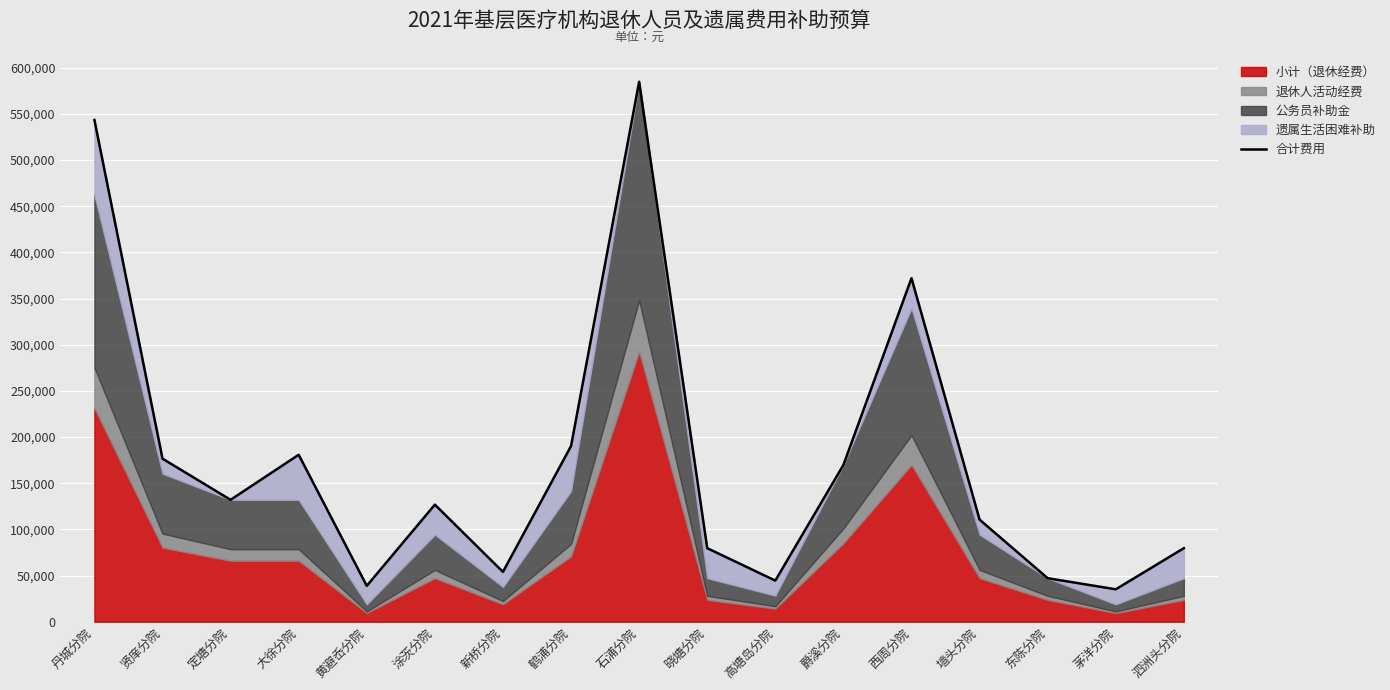

Reading left to right, what are all the values shown in this chart?

丹城分院=543370	贤庠分院=176570	定塘分院=132020	大徐分院=180800	黄避岙分院=38840	涂茨分院=126820	新桥分院=53980	鹤浦分院=190230	石浦分院=584660	晓塘分院=79670	高塘岛分院=44550	爵溪分院=169740	西周分院=372000	墙头分院=110560	东陈分院=47150	茅洋分院=35120	泗洲头分院=79670